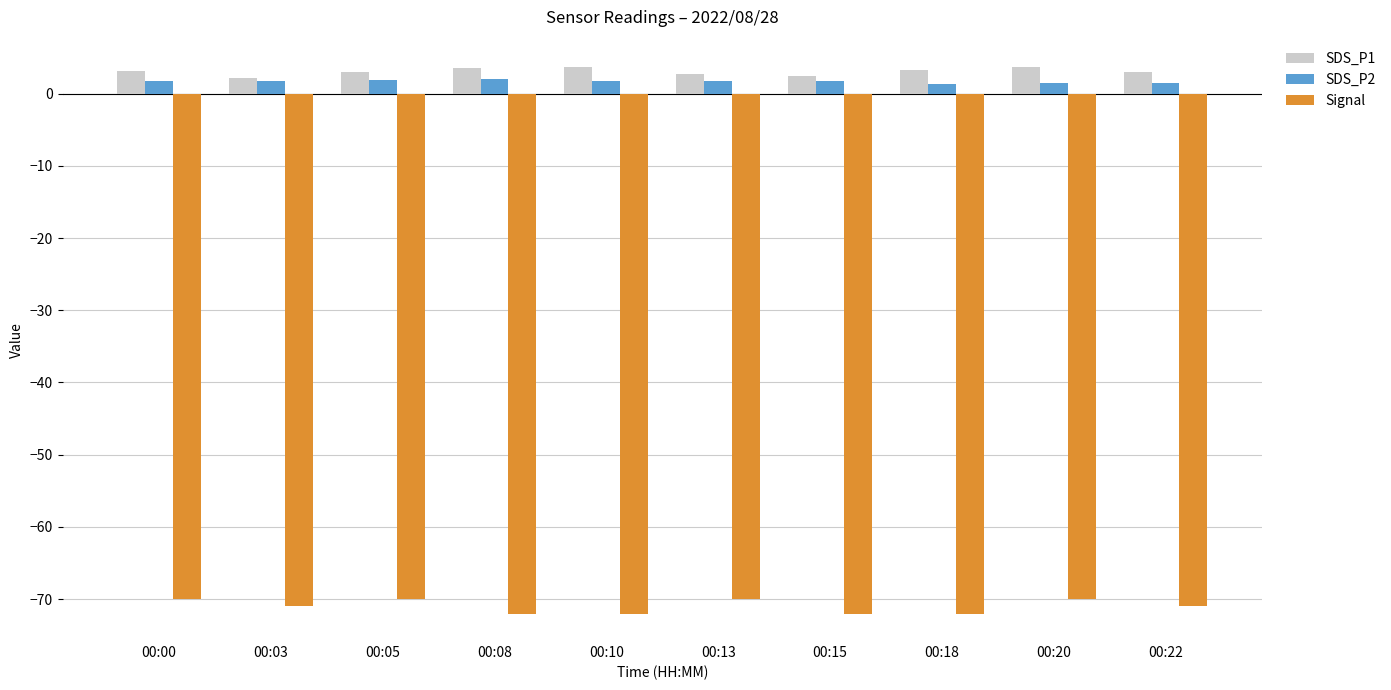

How many distinct data groups are displayed?

3